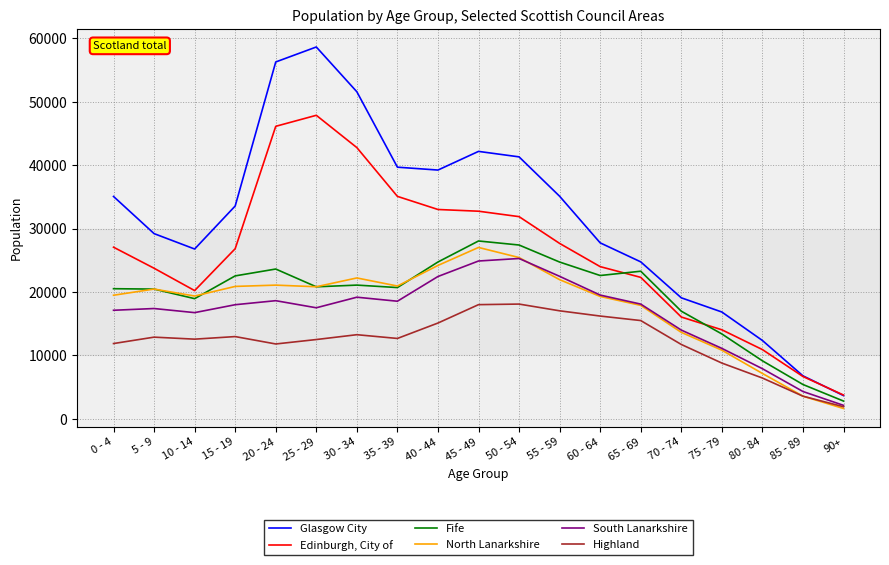

At which label does Highland reach its minimum?

90+